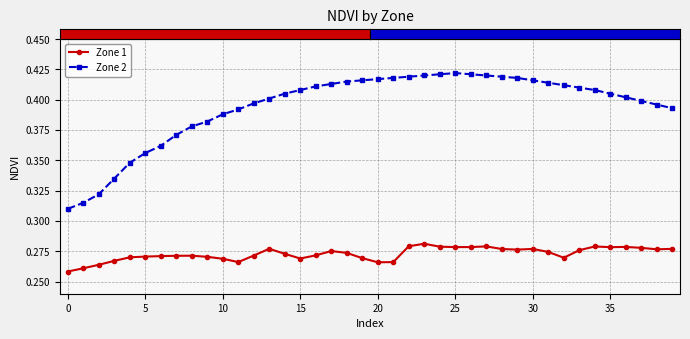

Count the Zone 2 values in the range 0 to 1.

40